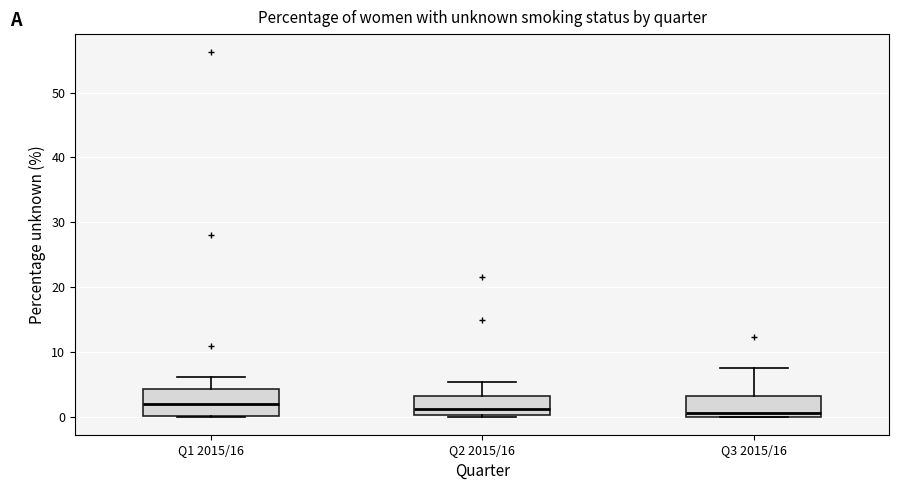

Where is the upper edge of the box for Q2 2015/16 on the y-axis? The values are not printed on the chart, so give them approximately, as read against the axis.

3